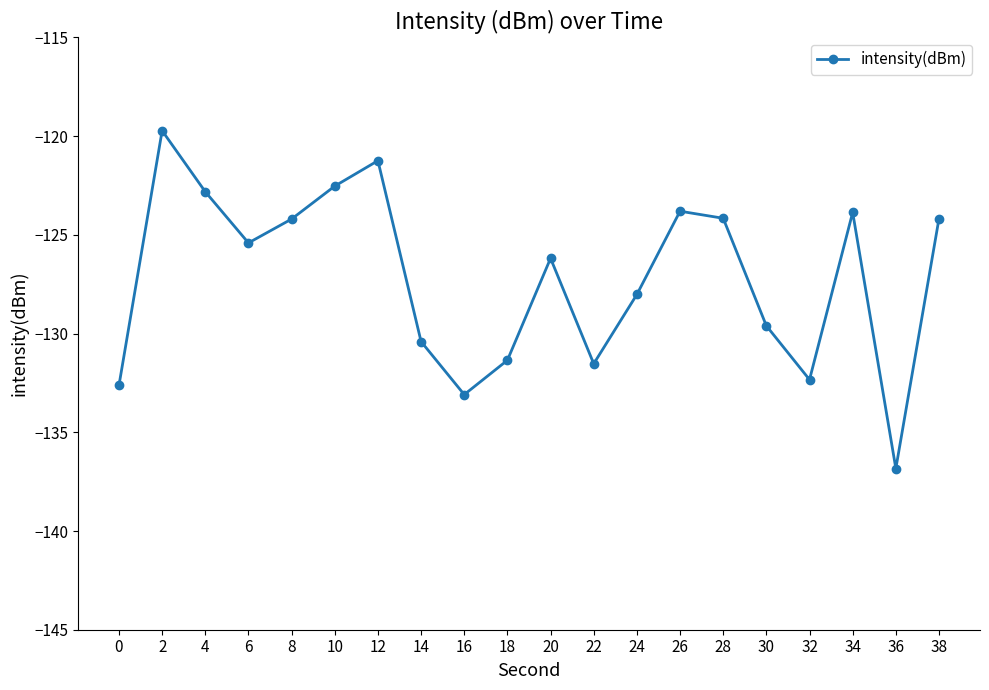

What is the sum of the values at 24 and 36?

-264.9